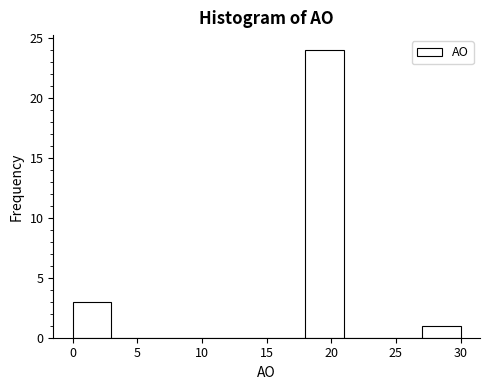

Which range on the x-axis has the tallest bar?

18 to 21